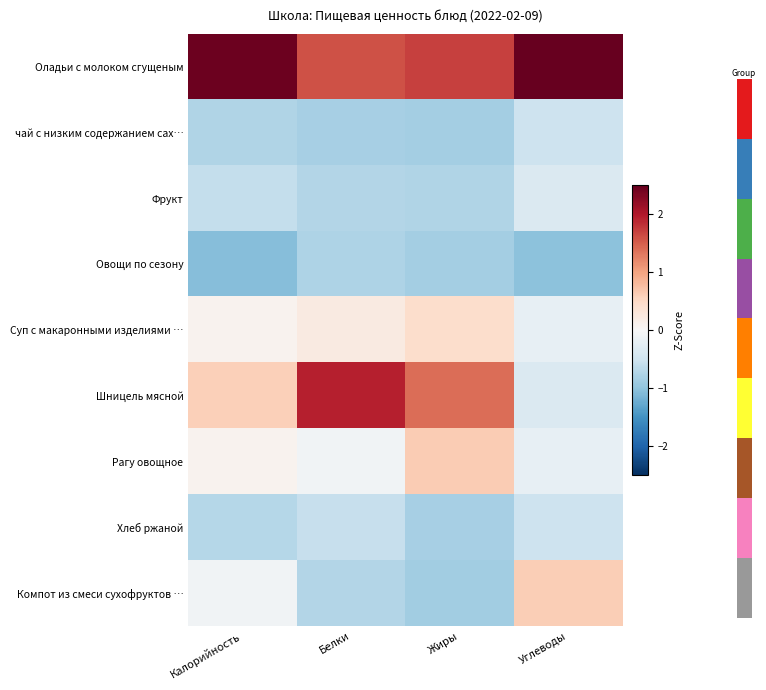

List the series in order of their peak value, highest first.

Оладьи с молоком сгущеным, Шницель мясной, Рагу овощное, Компот из смеси сухофруктов …, Суп с макаронными изделиями …, Фрукт, чай с низким содержанием сах…, Хлеб ржаной, Овощи по сезону